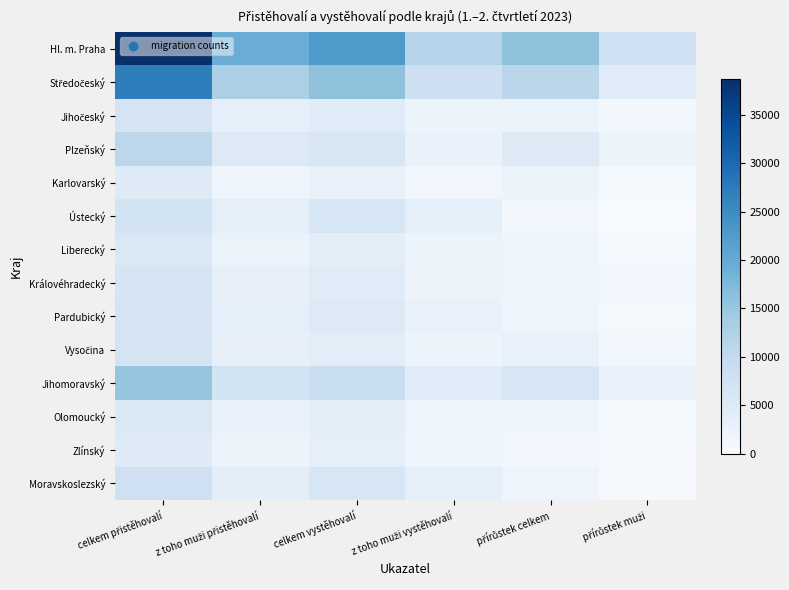

What is the total value across all series at přírůstek celkem?

56779